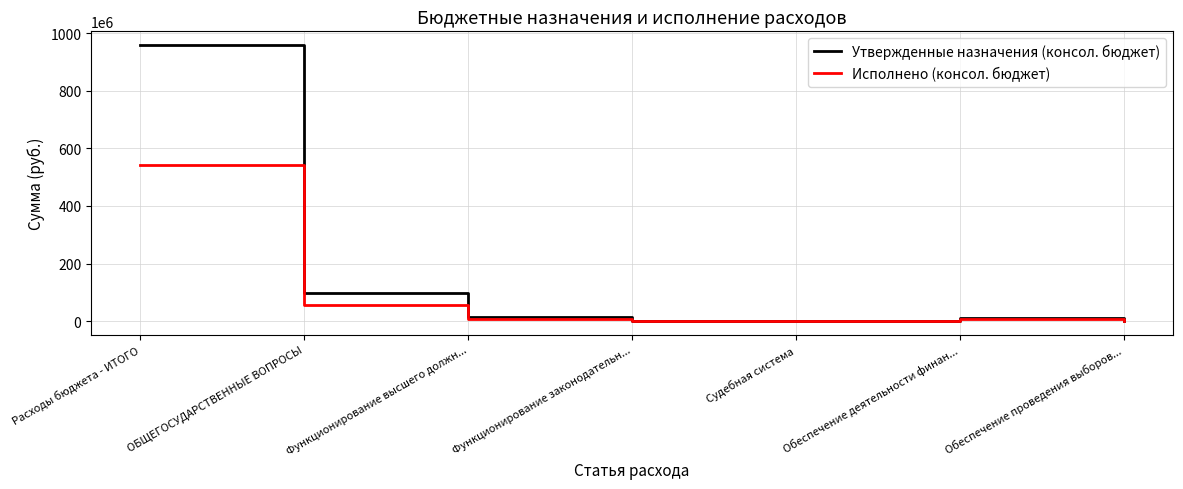

The value of Утвержденные назначения (консол. бюджет) at ОБЩЕГОСУДАРСТВЕННЫЕ ВОПРОСЫ is 95991230.8. True or false?

True